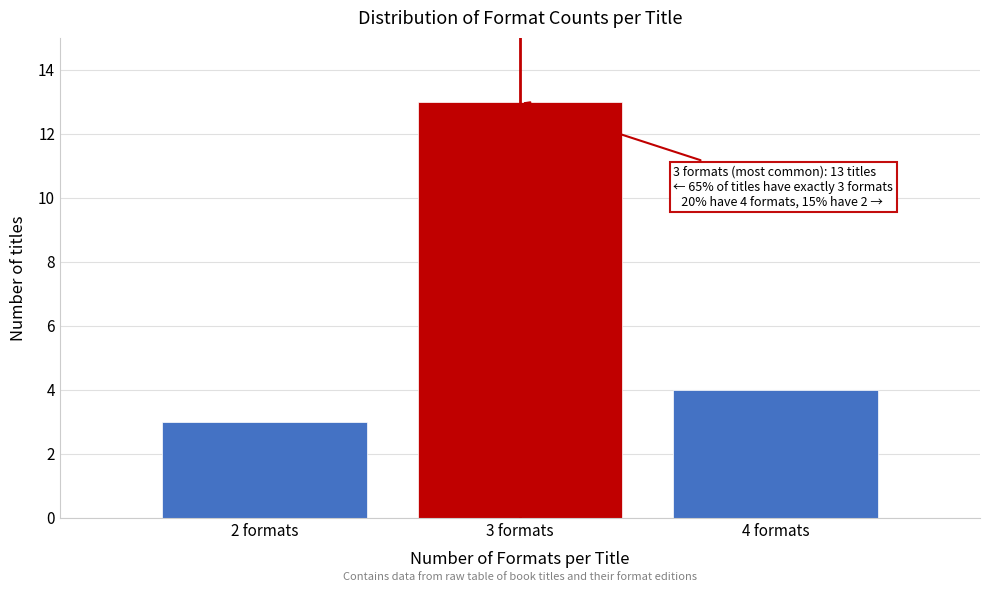

Reading left to right, transcribe all the data shown in this chart.

2 formats=3	3 formats=13	4 formats=4